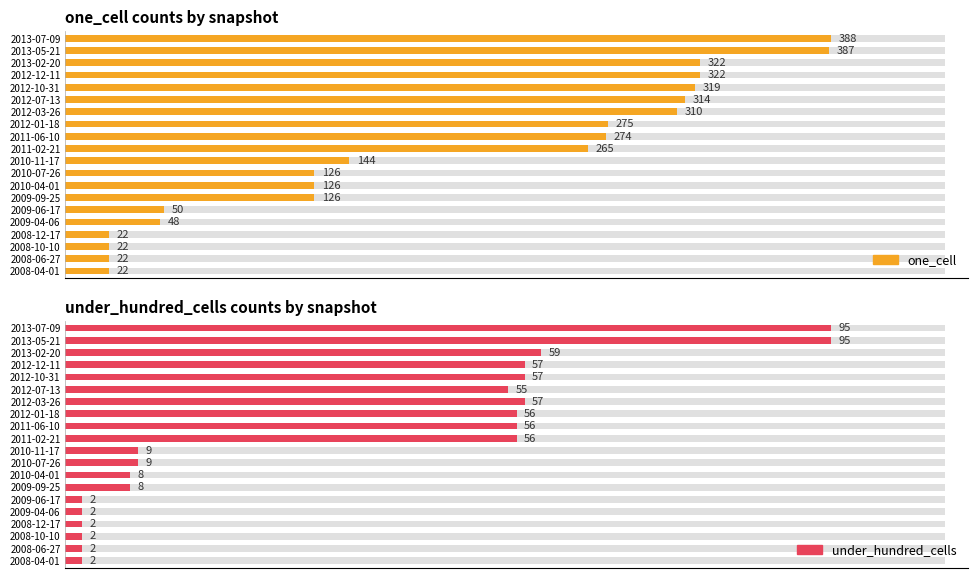

How many groups of bars are there?

20